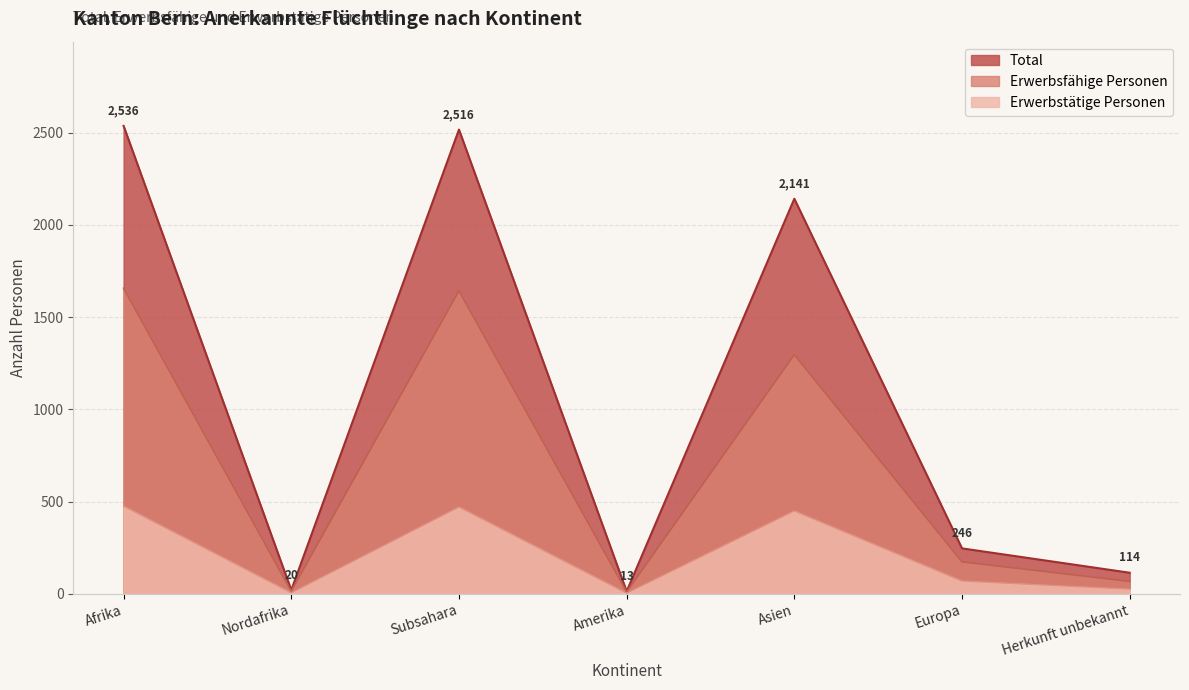

What is the total value across all series at Nordafrika?

39